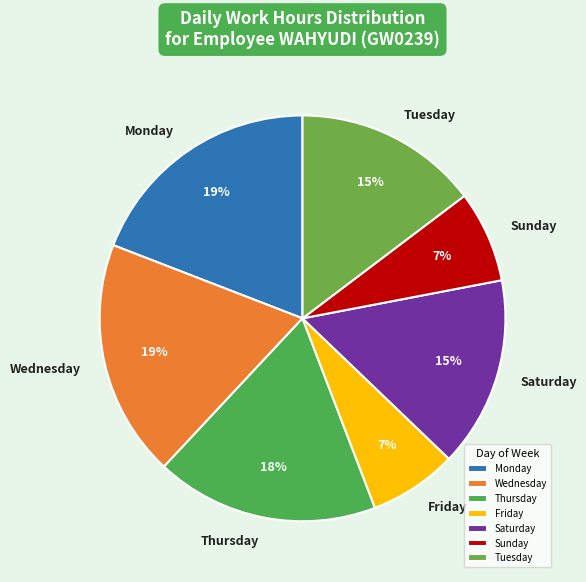

Is there a majority slice in this chart?

No